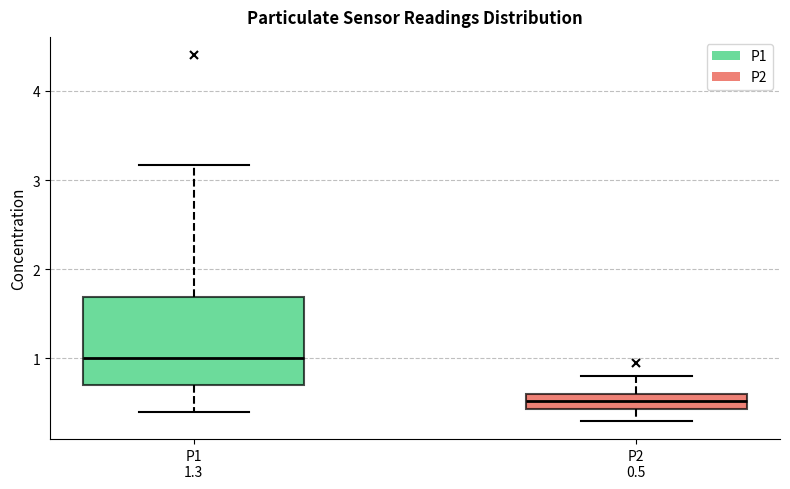

Comparing the boxes themselves (not the whiskers), which one is the tallest?

P1 1.3